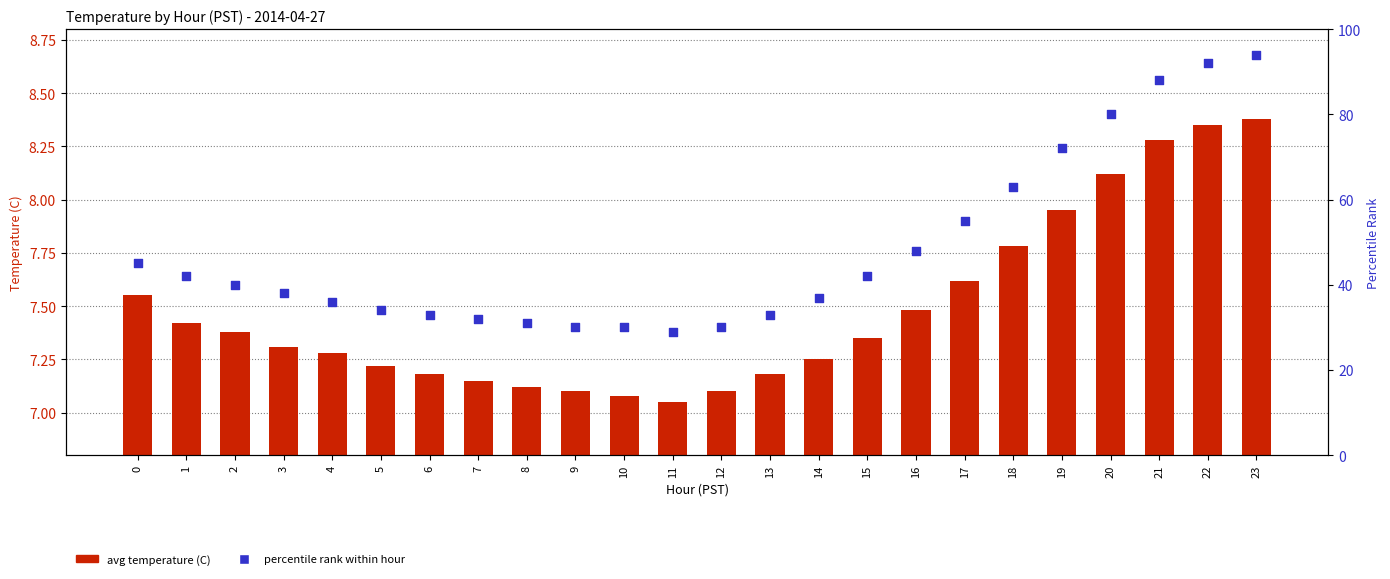

Which series contains the highest Y value?

percentile rank within hour